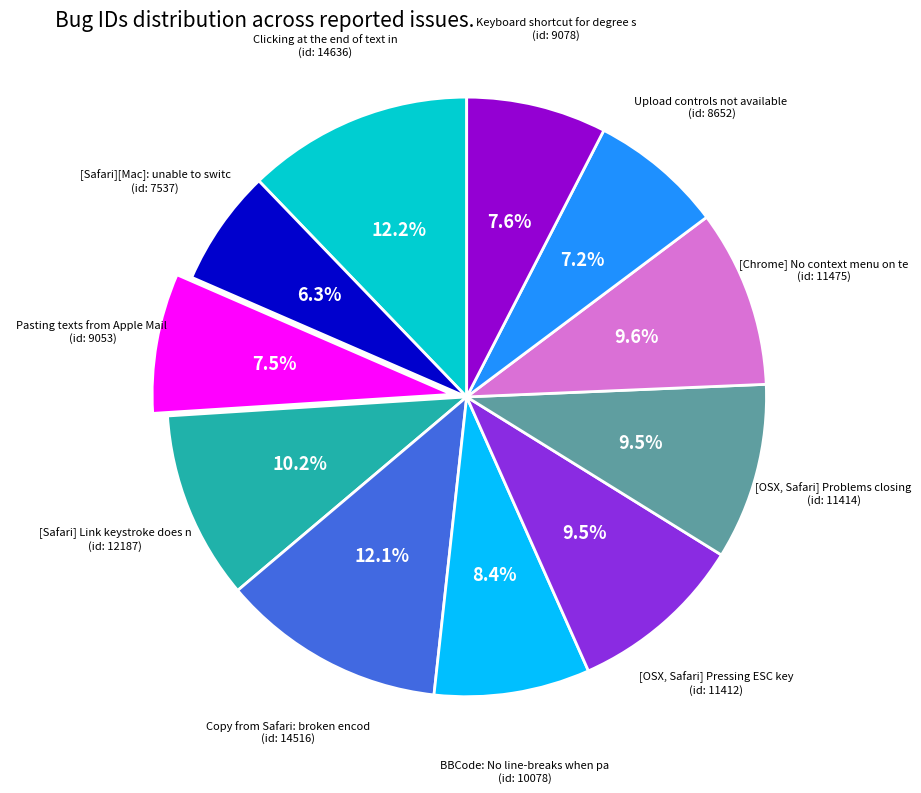

Is there any slice that represents more than half of the pie?

No